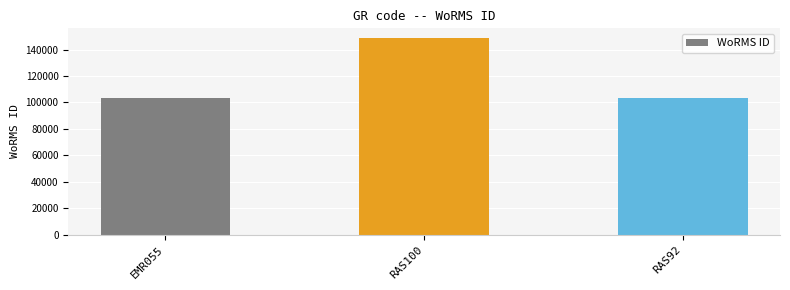

What is the label of the 2nd bar from the left?

RAS100